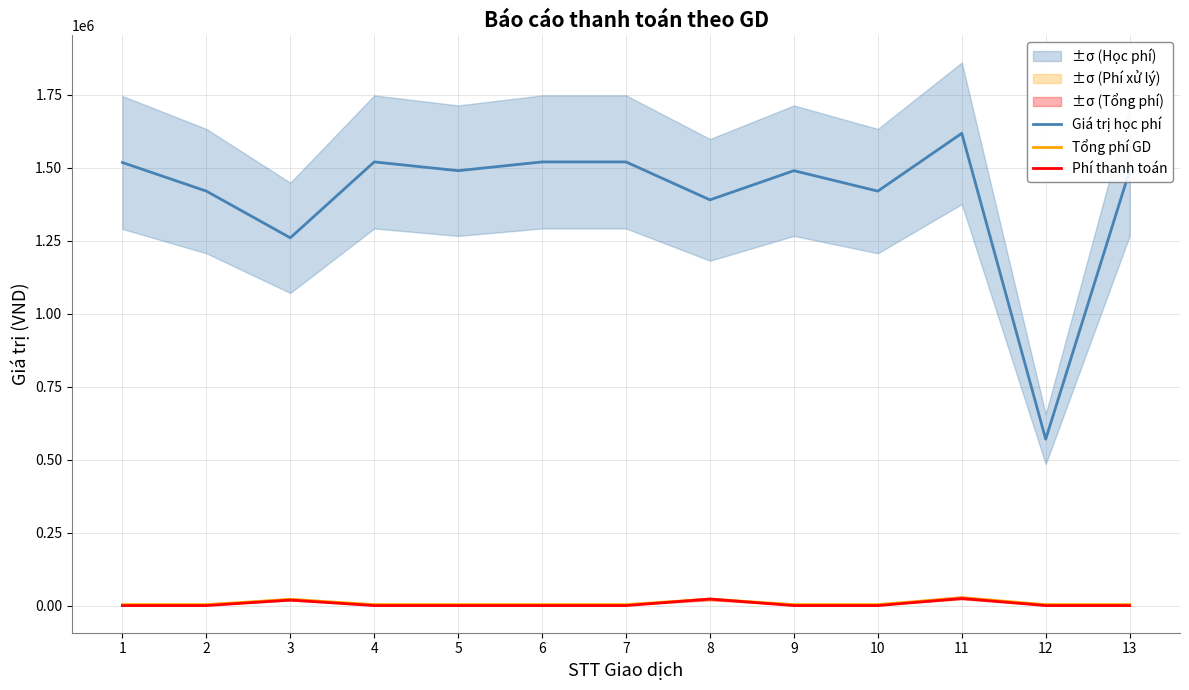

Is it true that Giá trị học phí equals 2459018 at 7?

False